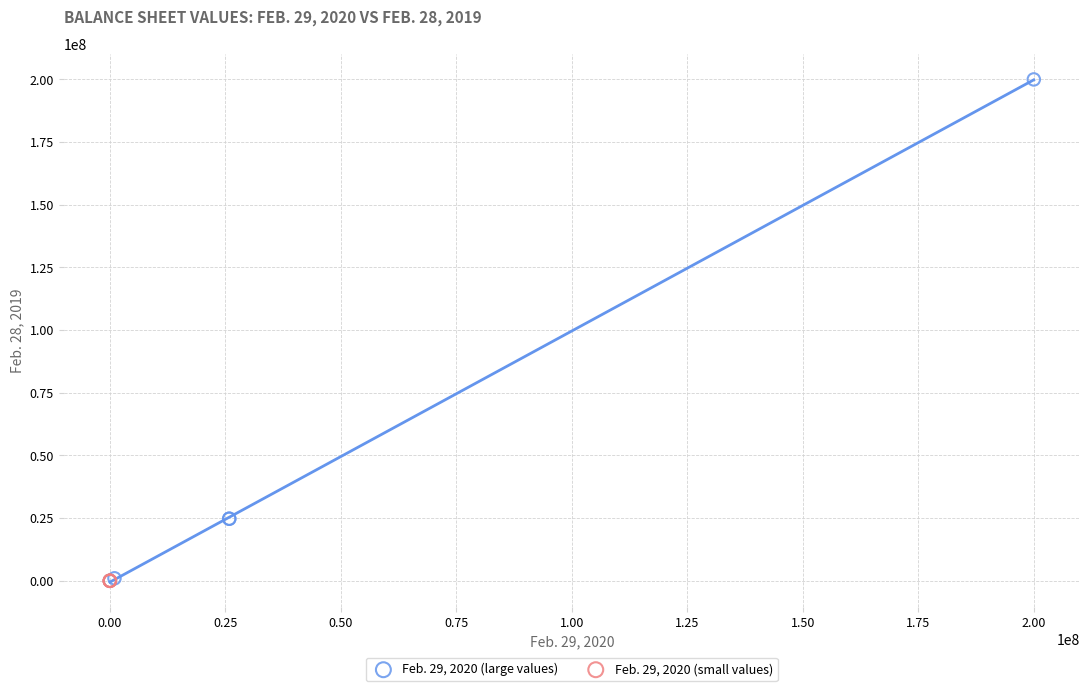

Which series has the largest Y range (max minus min)?

Feb. 29, 2020 (large values)